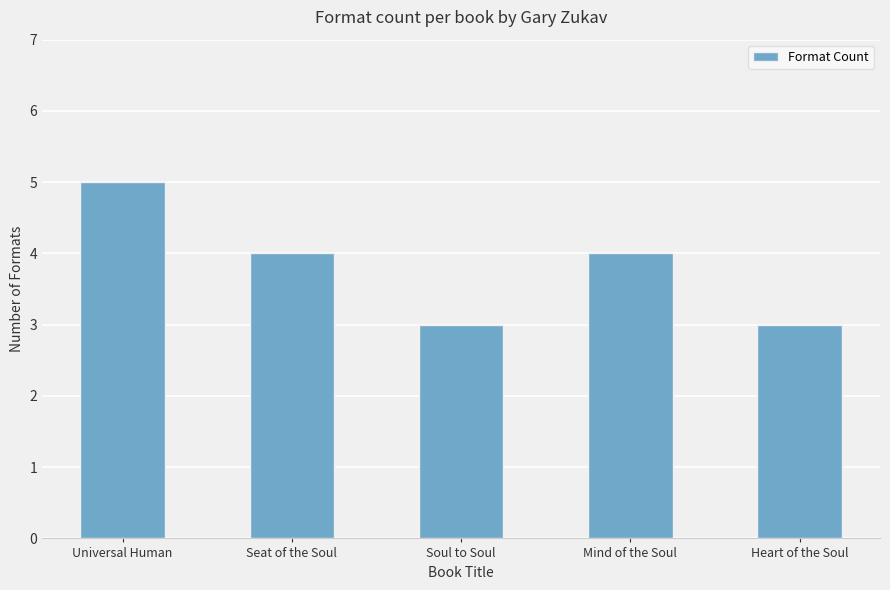

Between Universal Human and Heart of the Soul, which is larger?

Universal Human